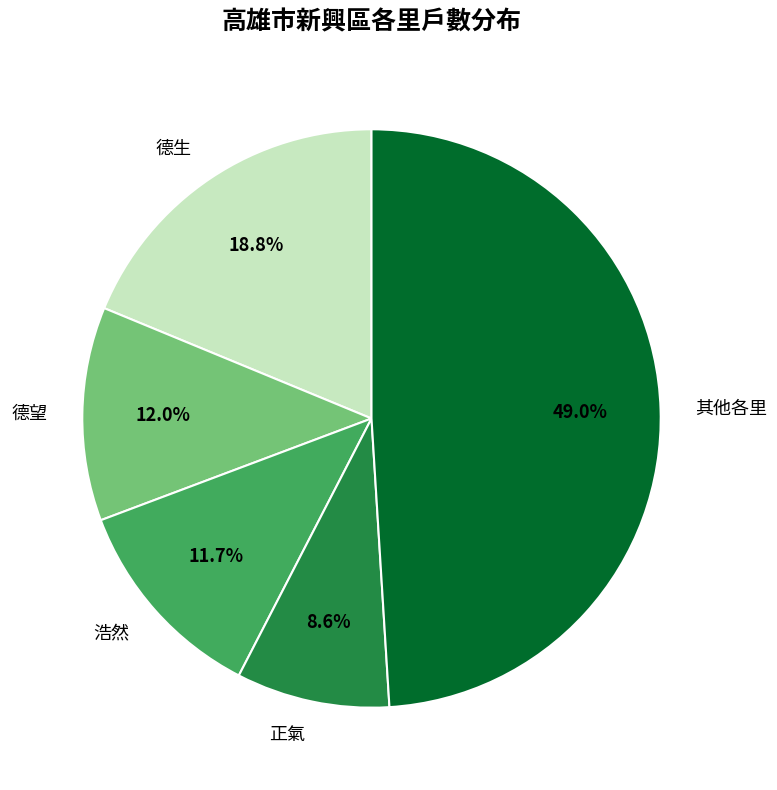

Does any single category account for the majority?

No